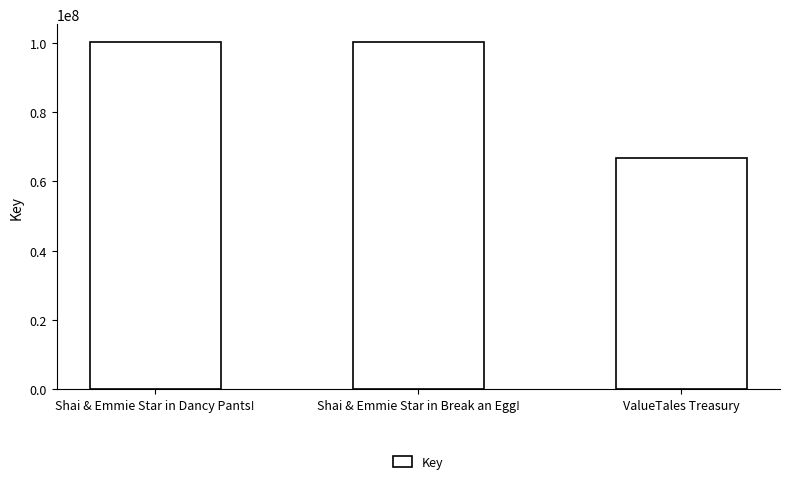

Which label corresponds to the smallest value in the chart?

ValueTales Treasury